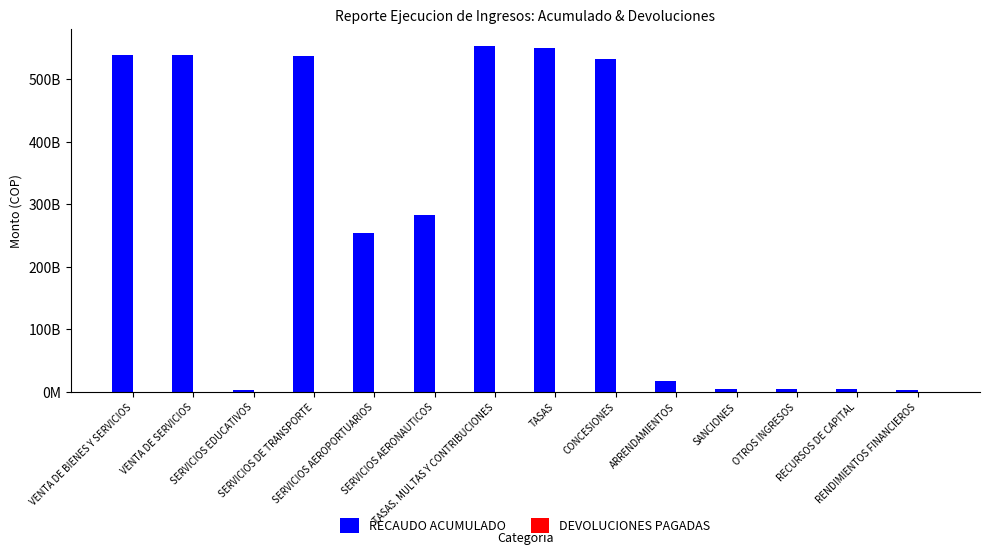

Are the bars grouped side by side (vs. stacked)?

Yes